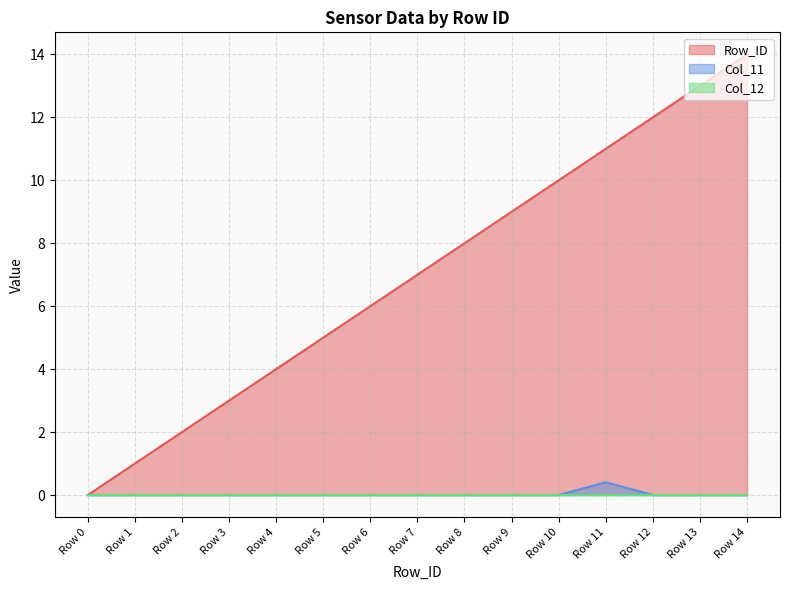

The Row_ID series shows 15.8 at Row 11. True or false?

False